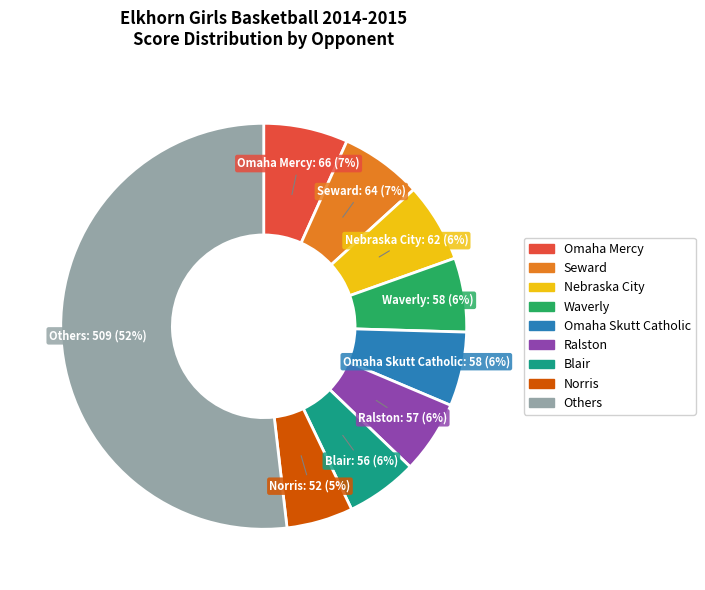

Is there a majority slice in this chart?

Yes